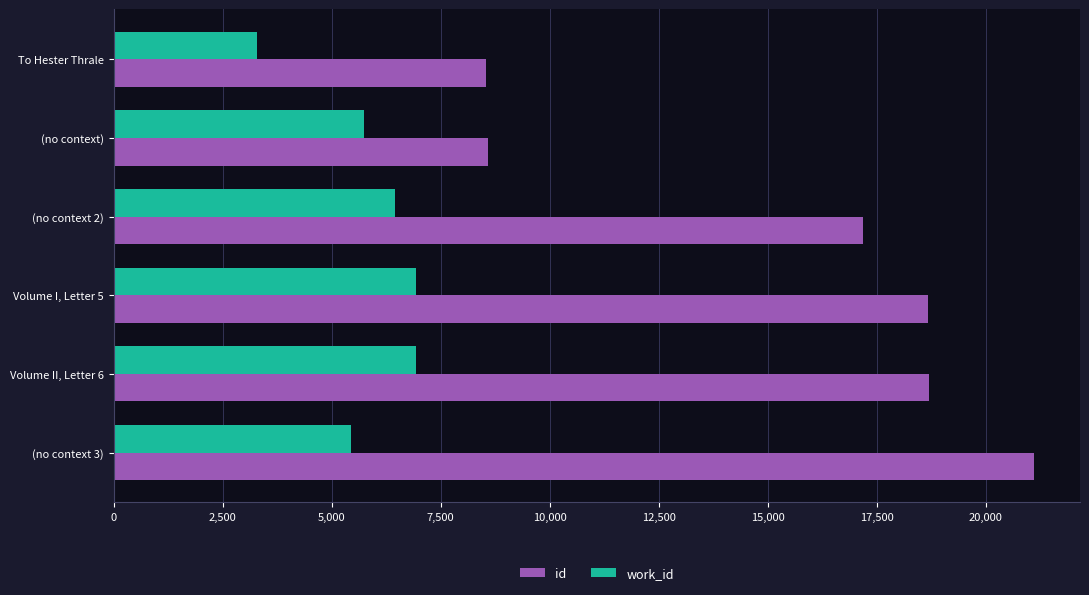

What is the spread (max minus min) of values at (no context 2)?

10724